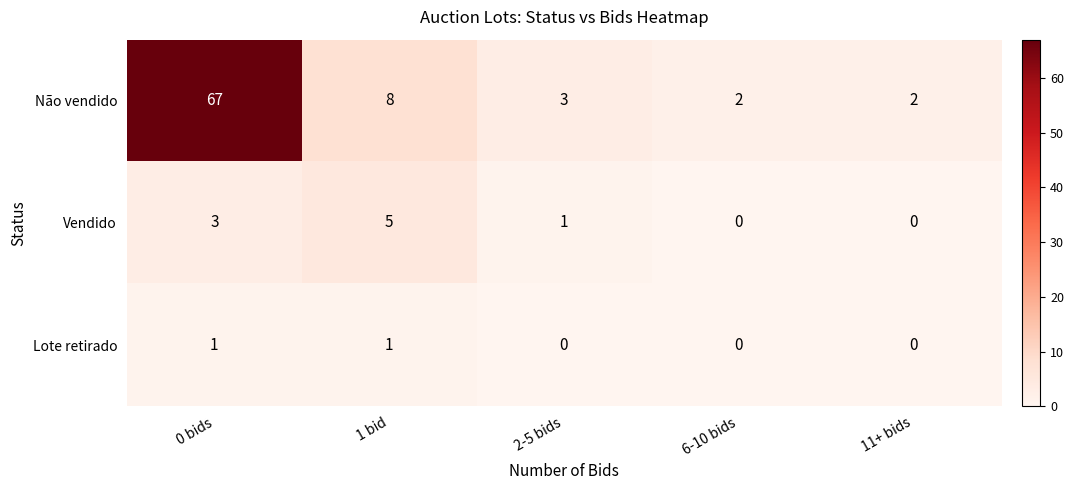

At which label does Vendido reach its peak?

1 bid